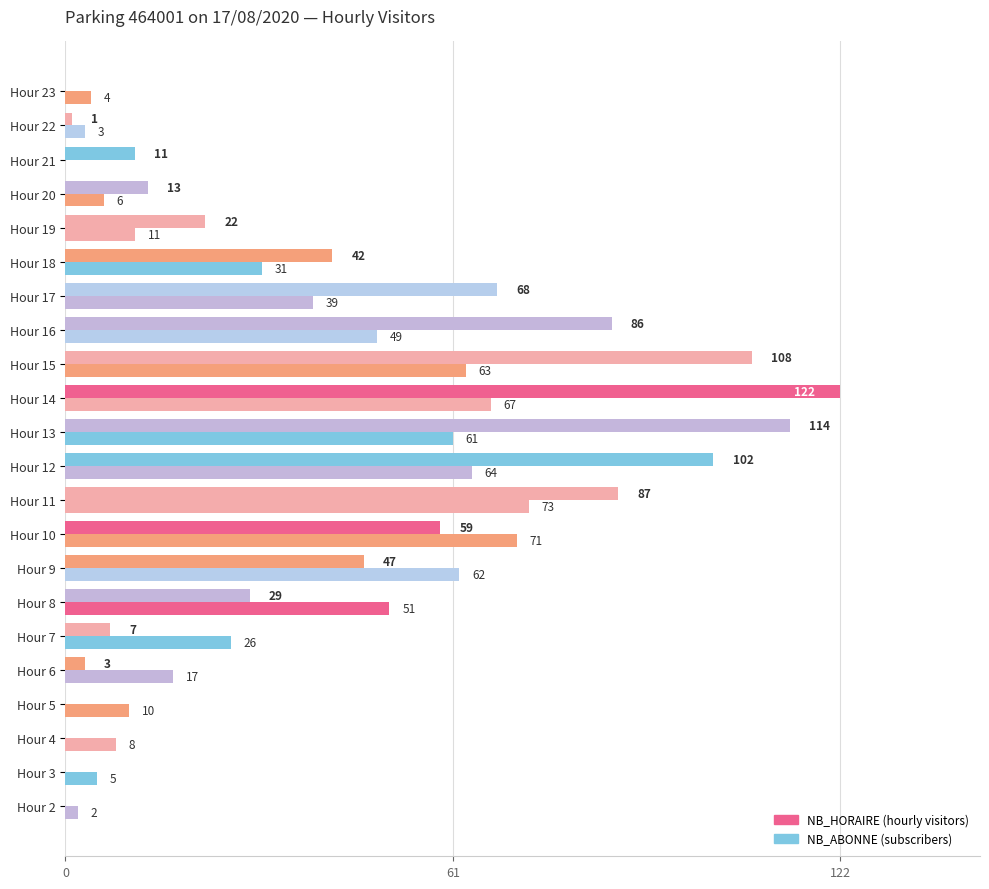

How many categories are shown in the chart?

22